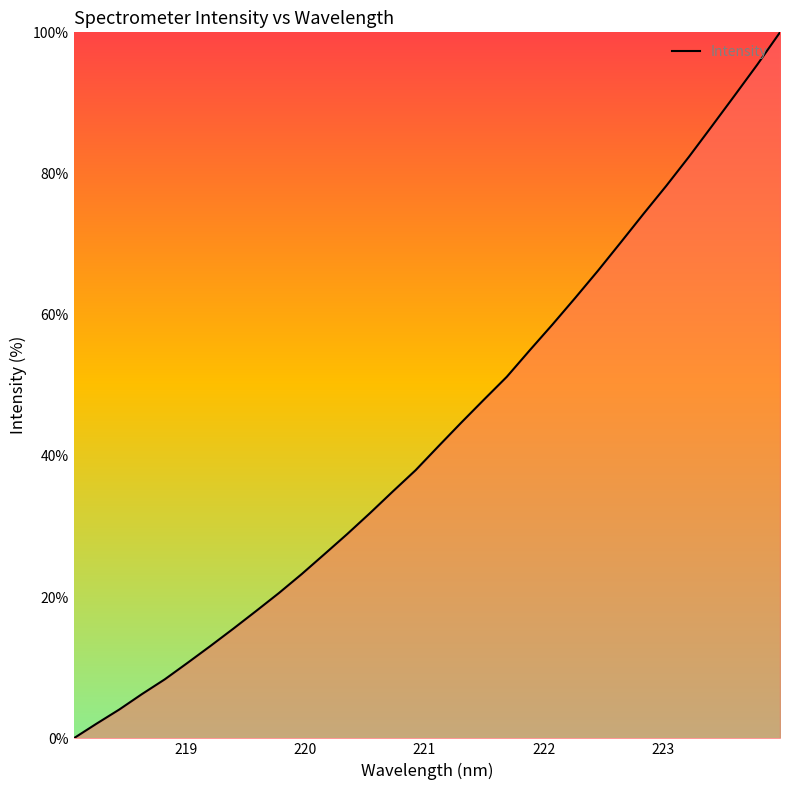

How many distinct data groups are displayed?

1